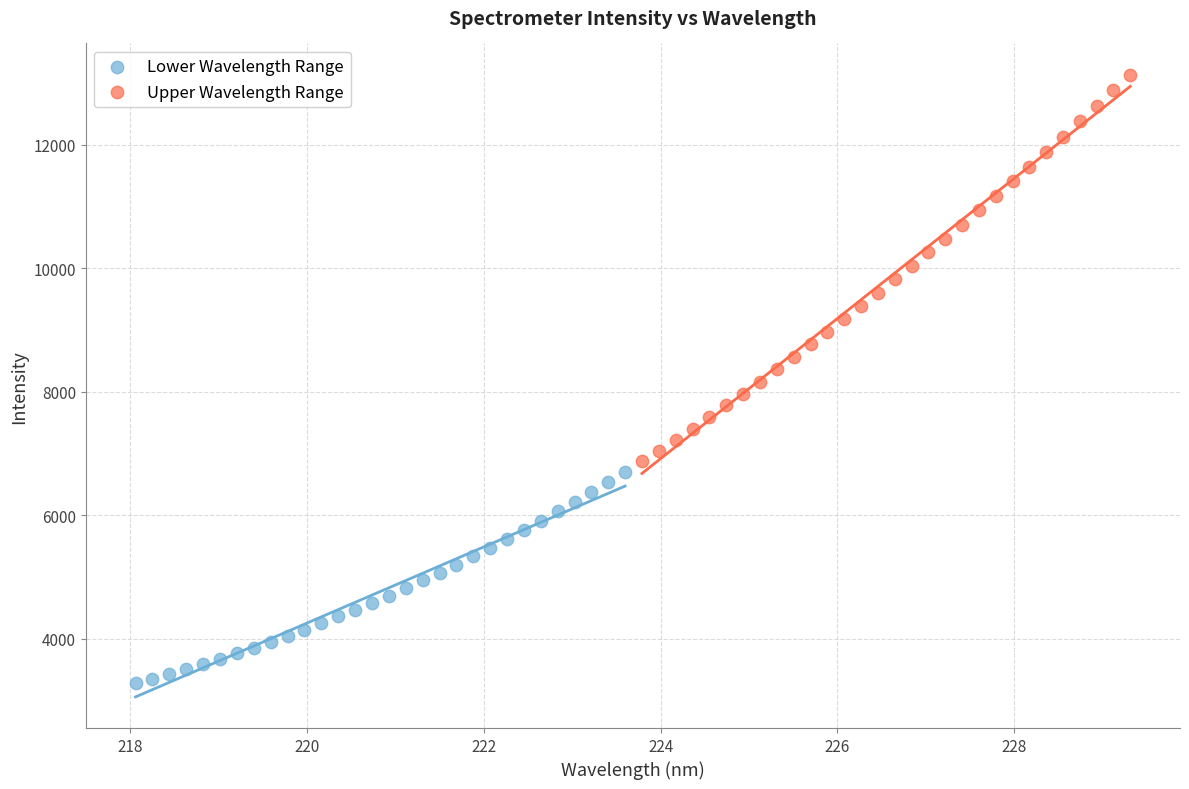

What are all the series names shown in the legend?

Lower Wavelength Range, Upper Wavelength Range